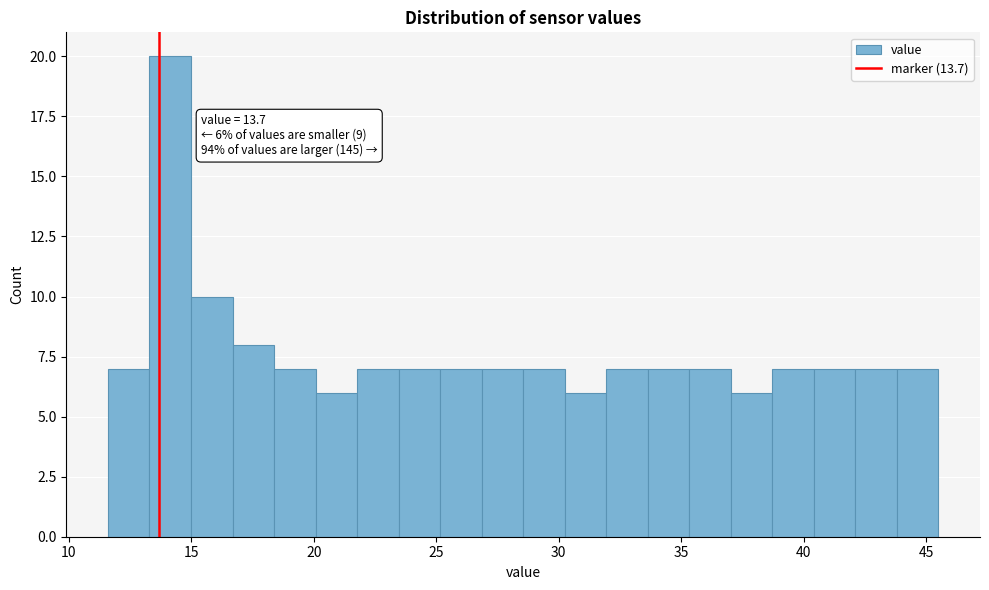

Read against the x-axis, roughly where is the centre of the tallest bar?

14.0